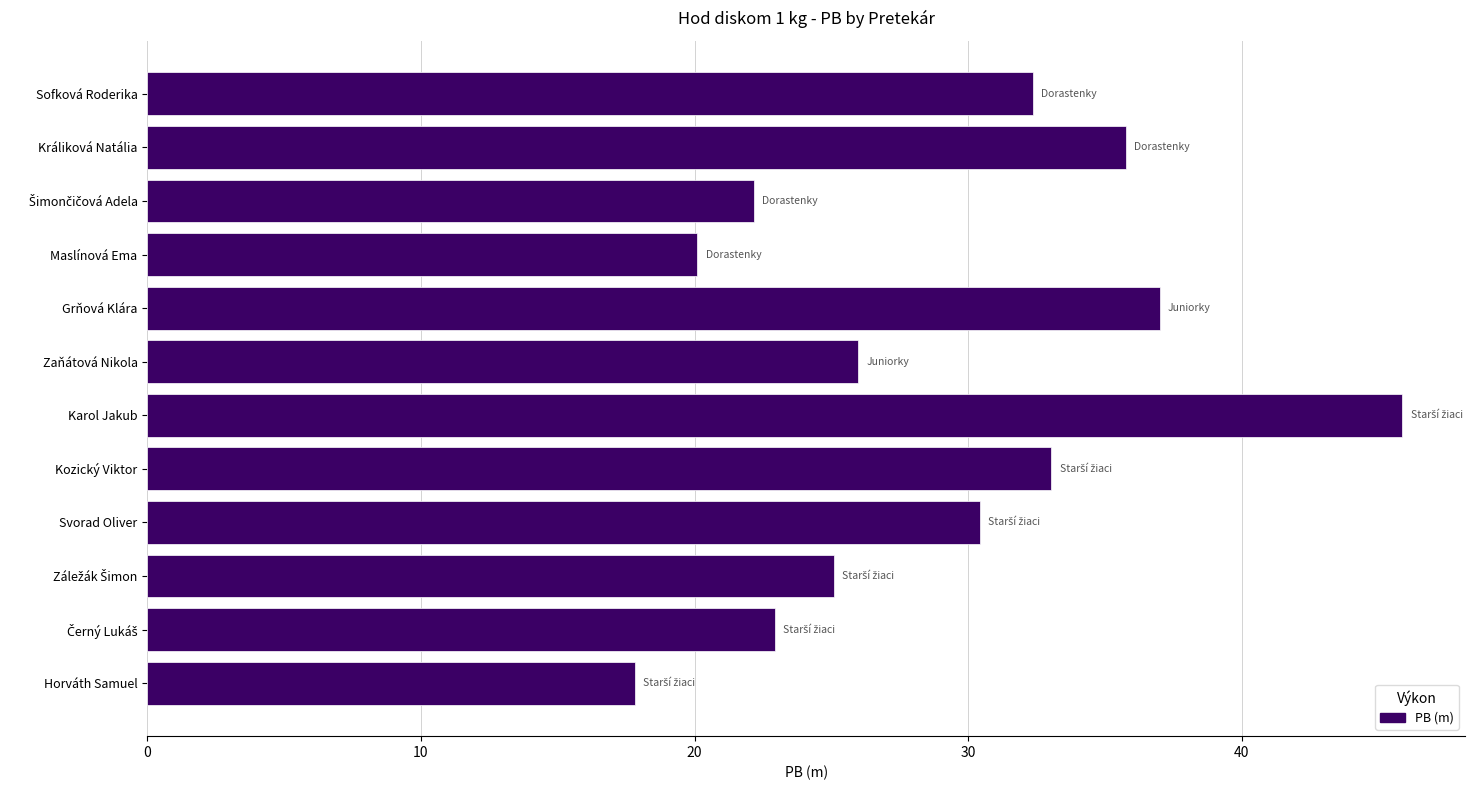

Reading top to bottom, transcribe all the data shown in this chart.

32.4	35.8	22.2	20.1	37.0	26.0	45.9	33.0	30.4	25.1	22.9	17.8